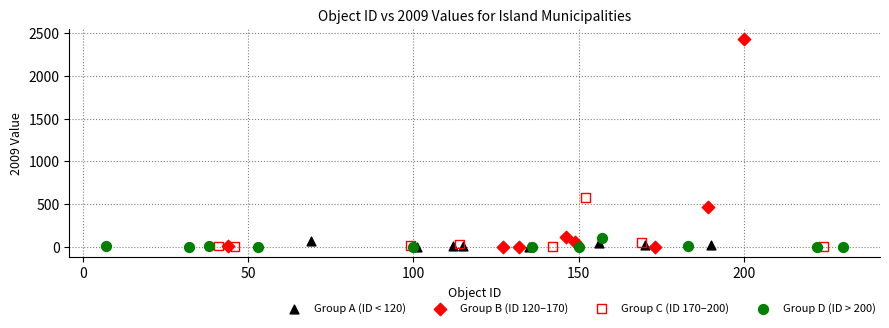

Which series has the widest spread of Y values?

Group B (ID 120–170)